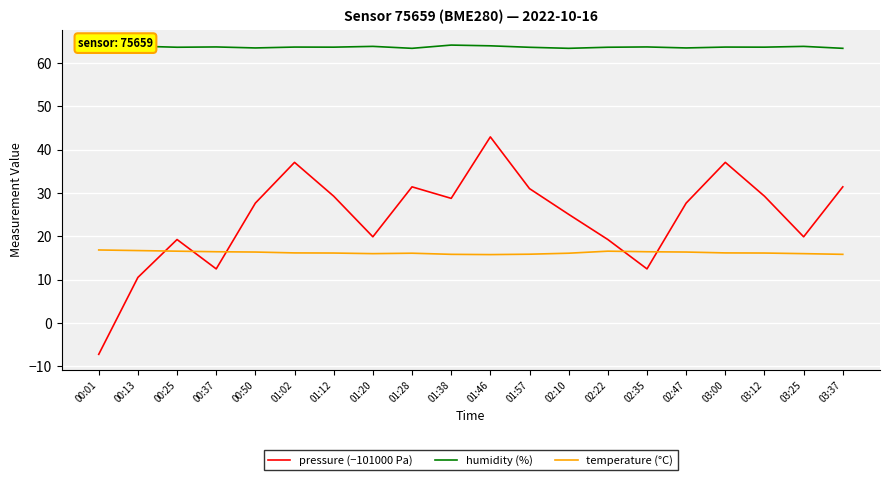

True or false: humidity (%) and pressure (−101000 Pa) intersect in this chart.

False